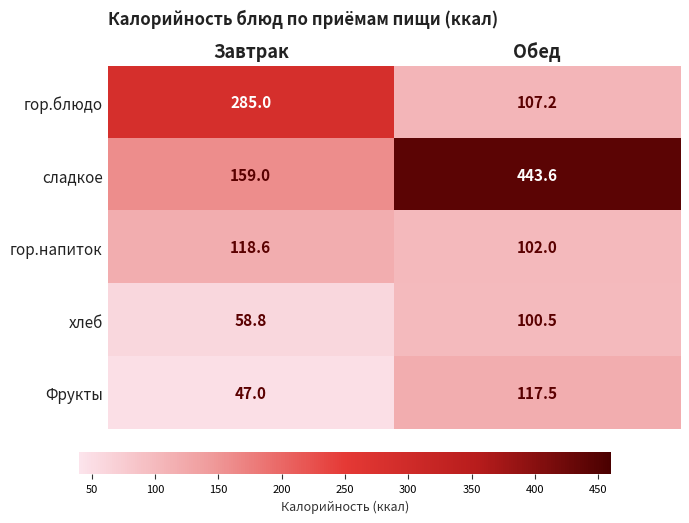

What is the difference between the хлеб values at Завтрак and Обед?

41.7